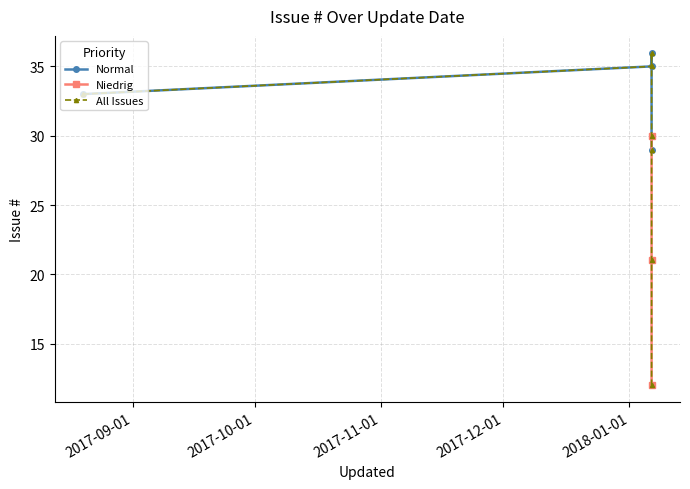

How many interior local peaks (higher than both neighbors) does the data have?

2